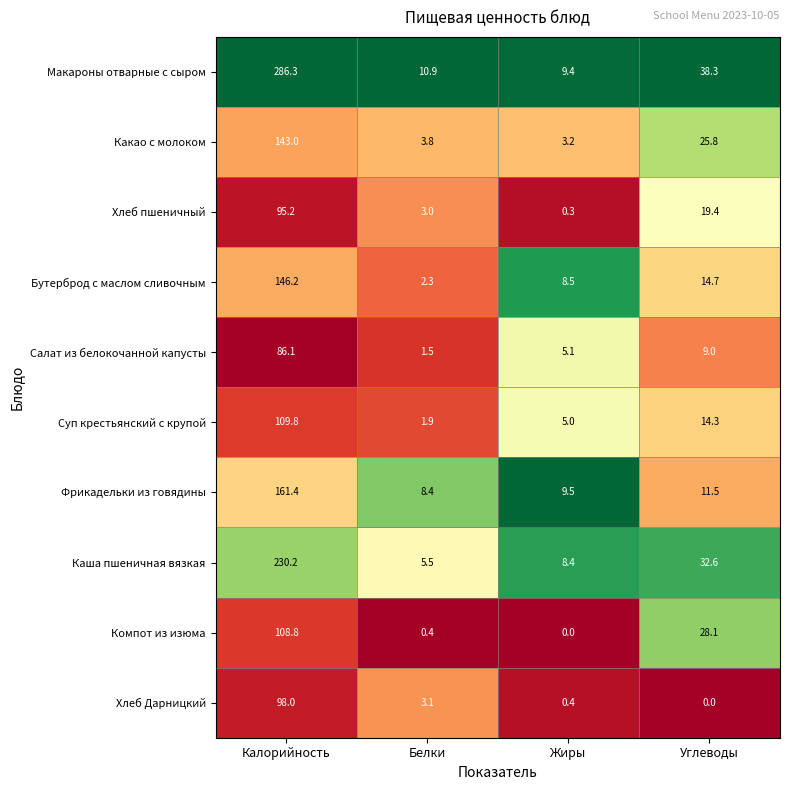

At which label is Фрикадельки из говядины closest to 84?

Углеводы